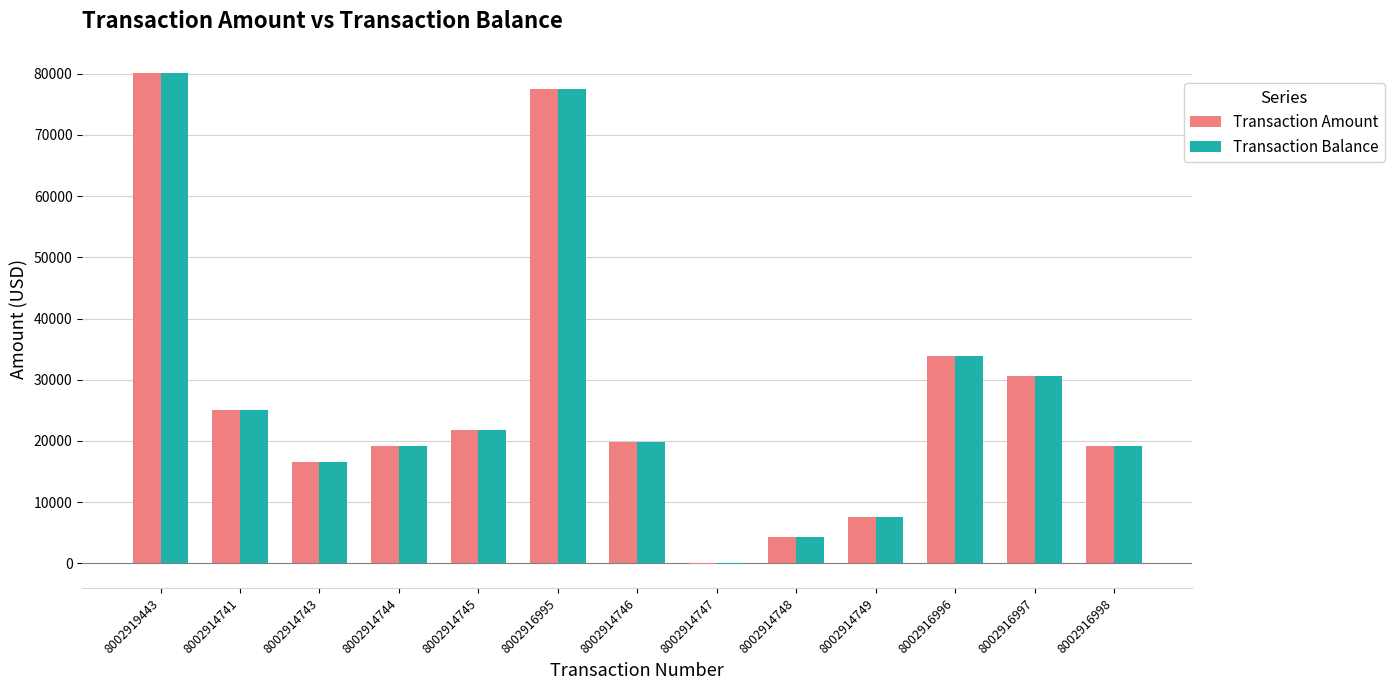

Which category has the highest value in the Transaction Amount series?

8002919443